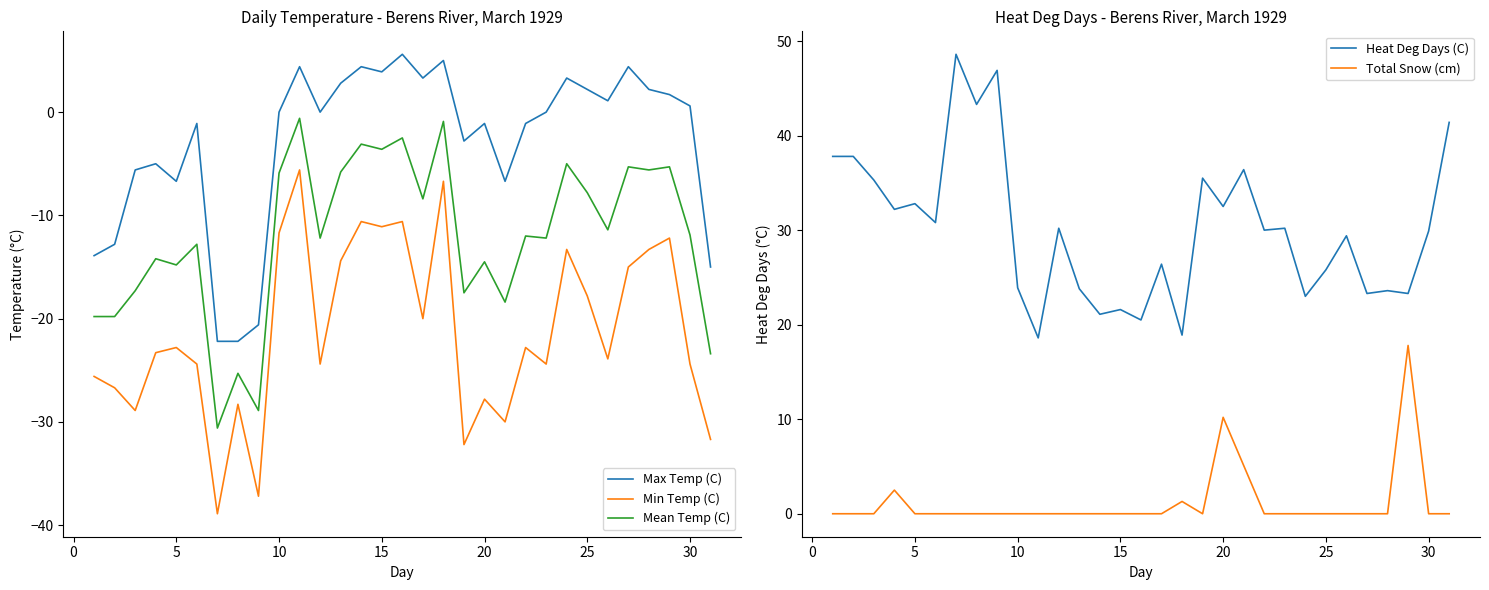

True or false: Mean Temp (C) and Max Temp (C) cross at least once.

False